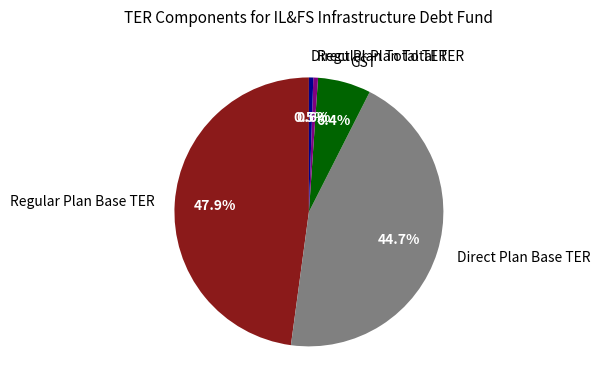

Does Regular Plan Total TER represent more than half of the total?

No